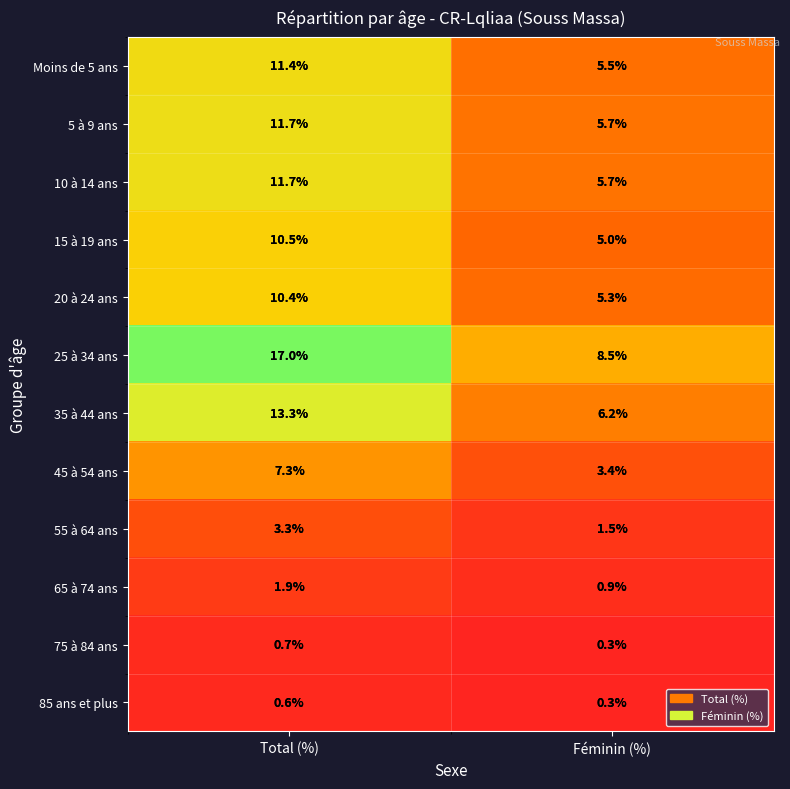

At how many categories does at least one series exceed 6?

2